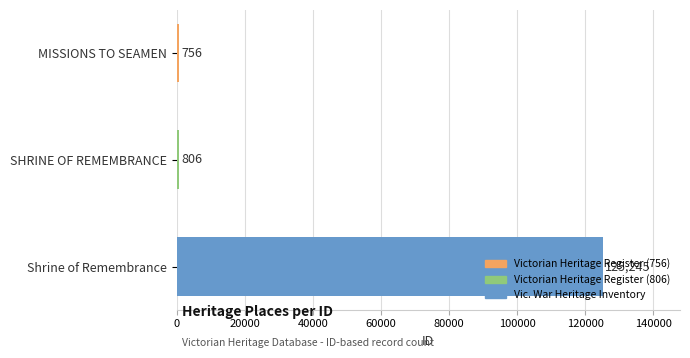

True or false: the data shows 125245 at Shrine of Remembrance.

True